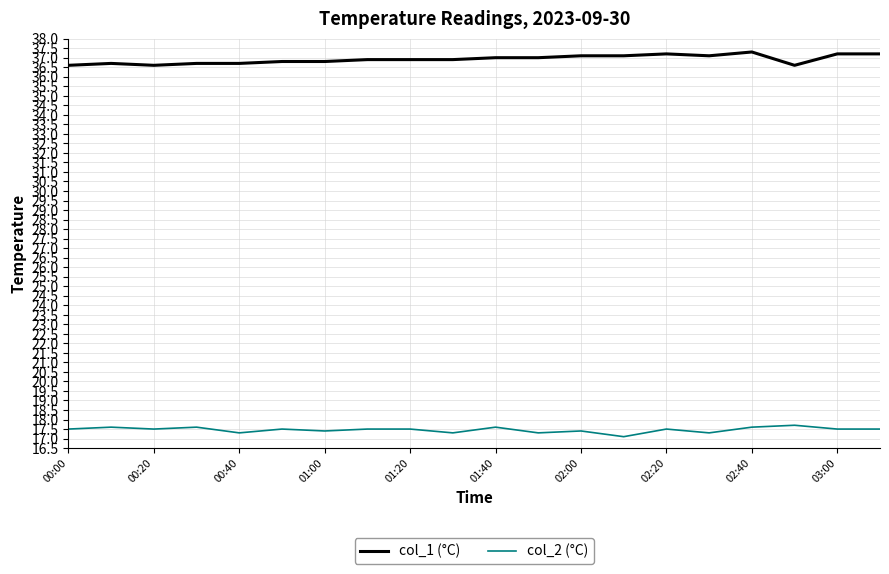

List the series in order of their peak value, highest first.

col_1 (°C), col_2 (°C)